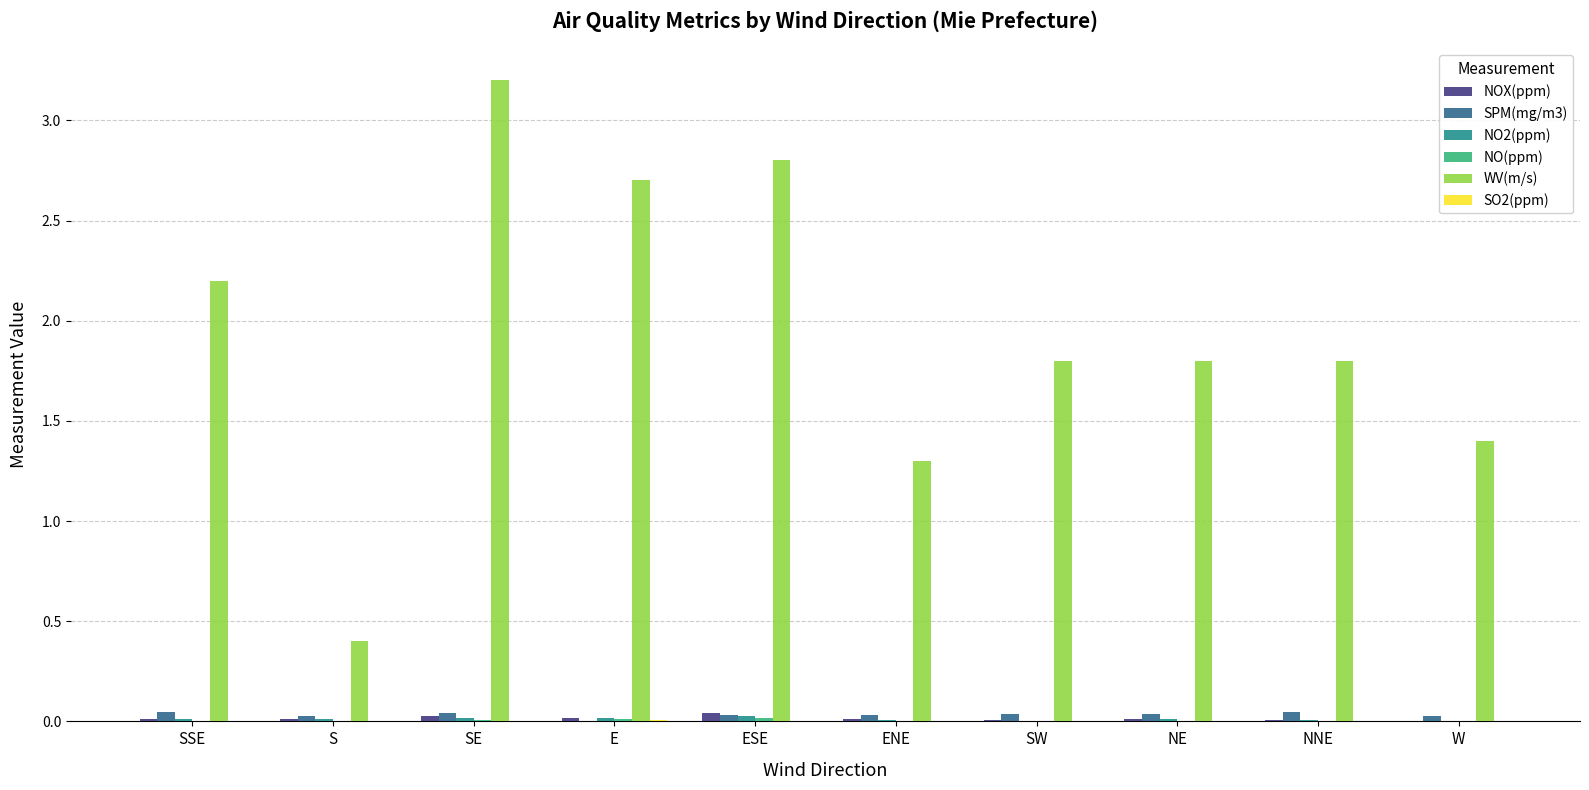

At which category is the sum across all series the highest?

SE